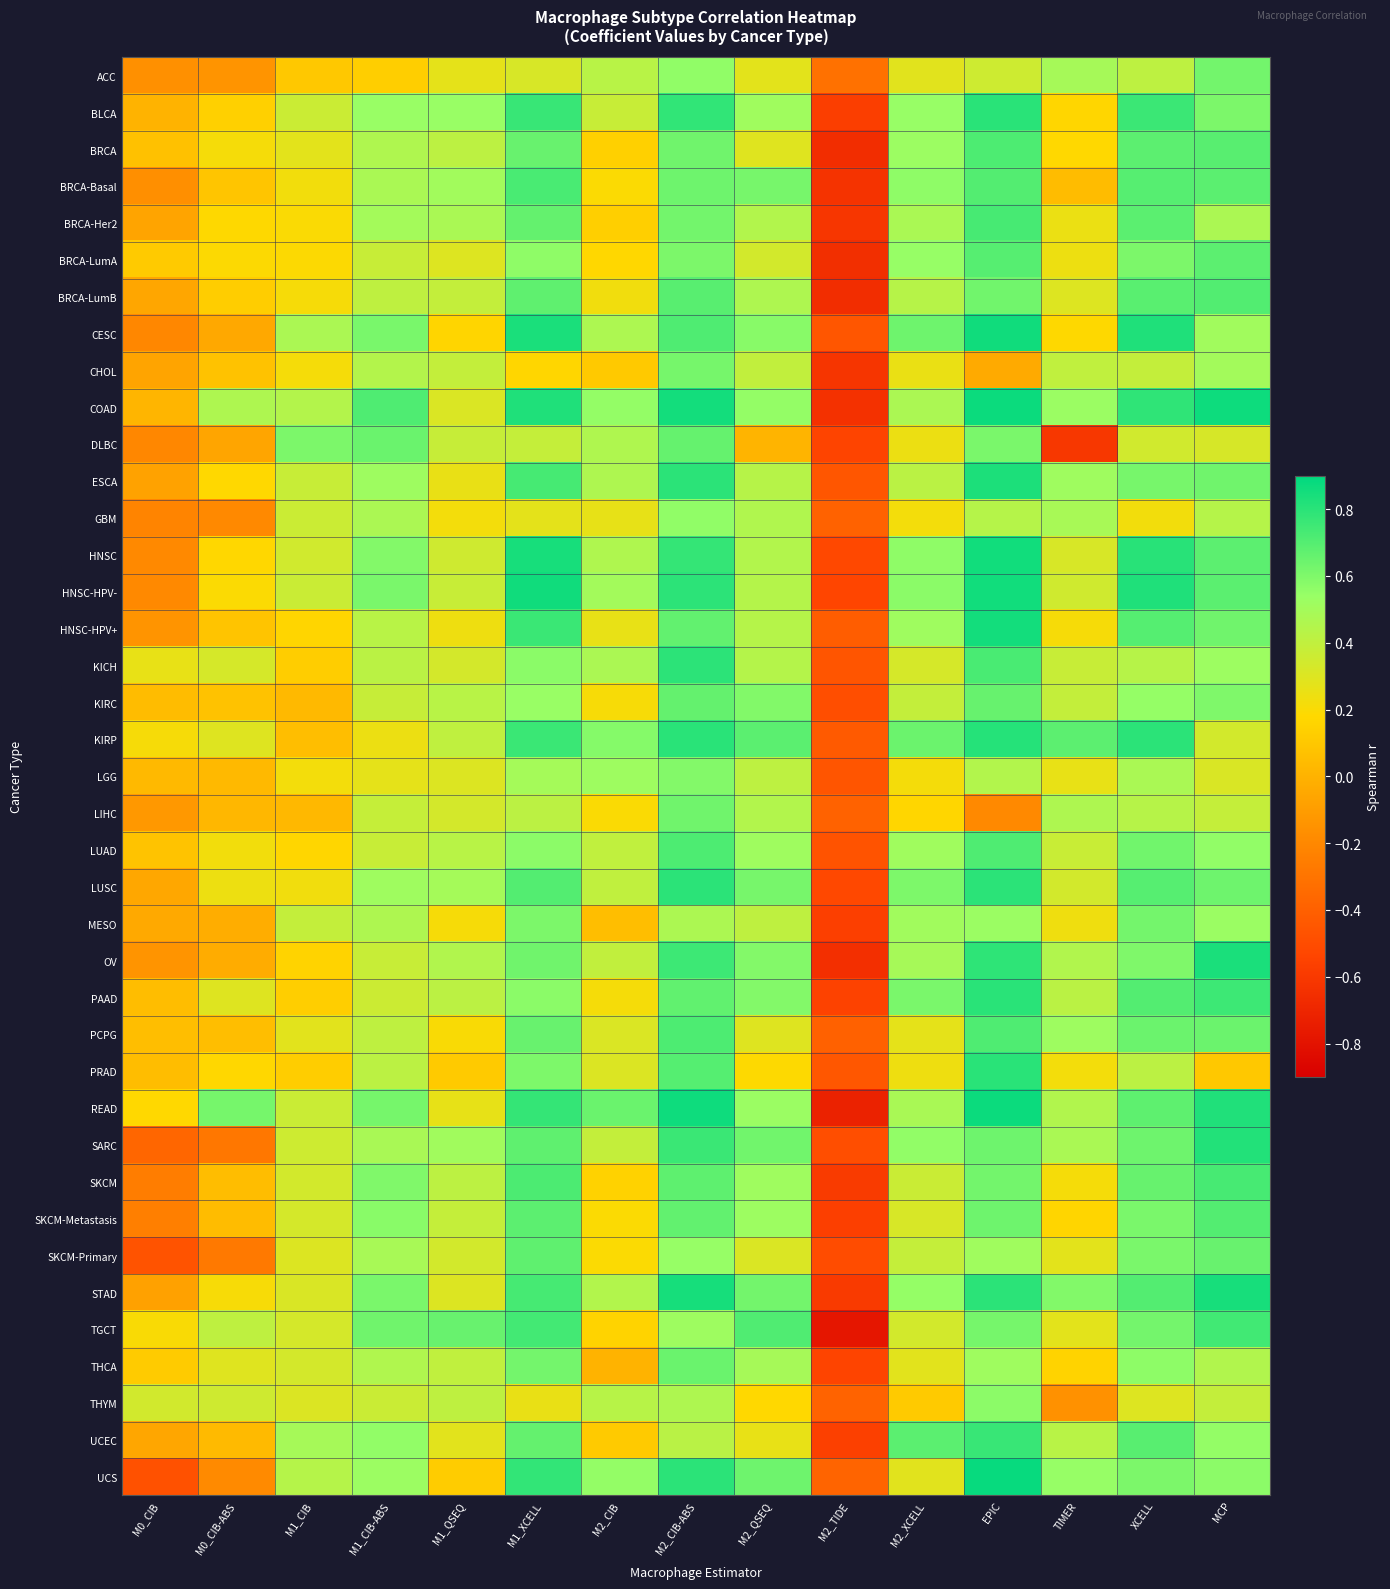

Between M2_CIB-ABS and M2_CIB, which is larger?

M2_CIB-ABS